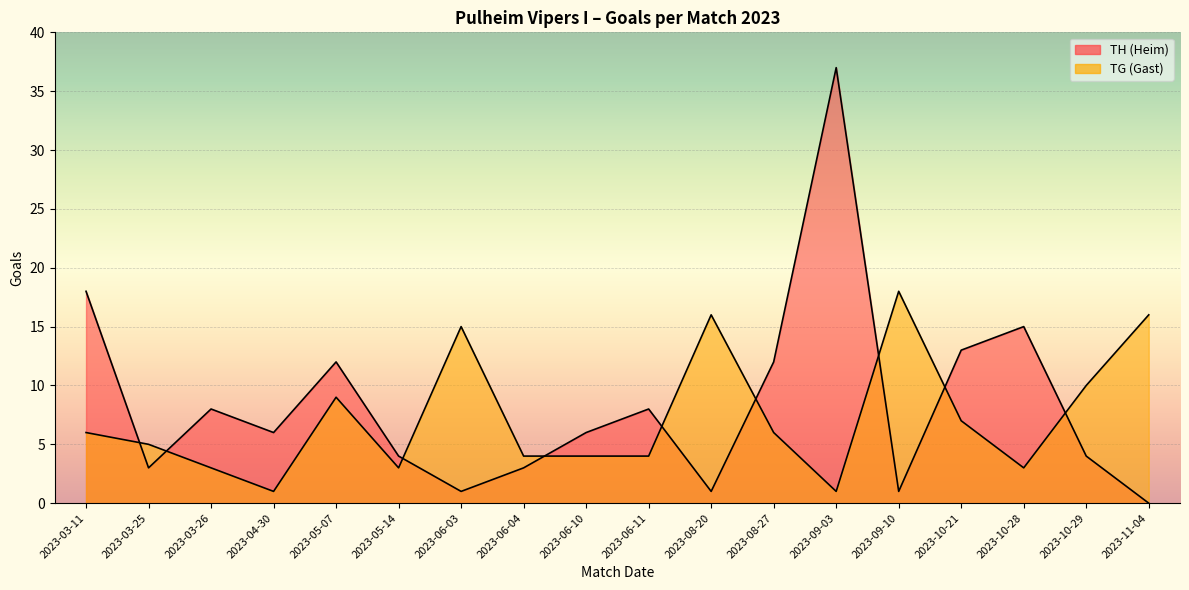

After their last crossing, which series has the higher values: TG (Gast) or TH (Heim)?

TG (Gast)